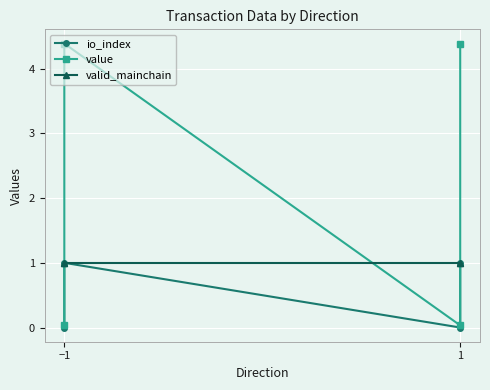

Which series has the widest spread of values?

value